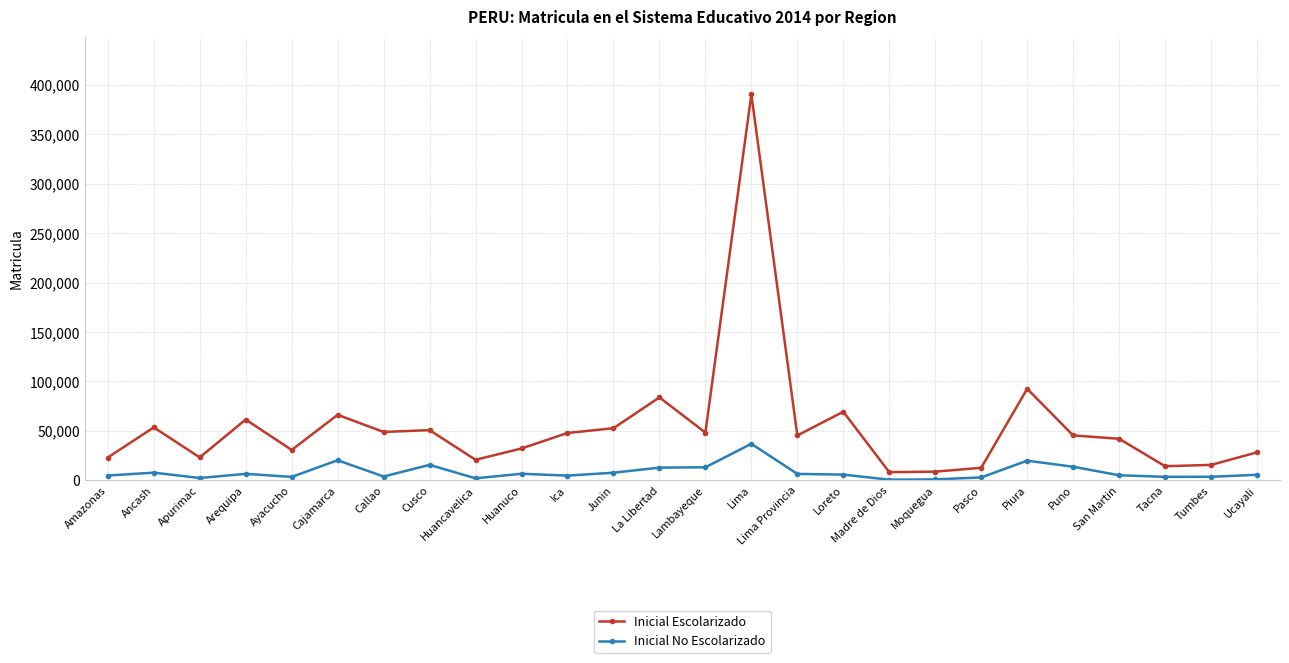

Rank the series by their average value, from highest to lowest.

Inicial Escolarizado, Inicial No Escolarizado